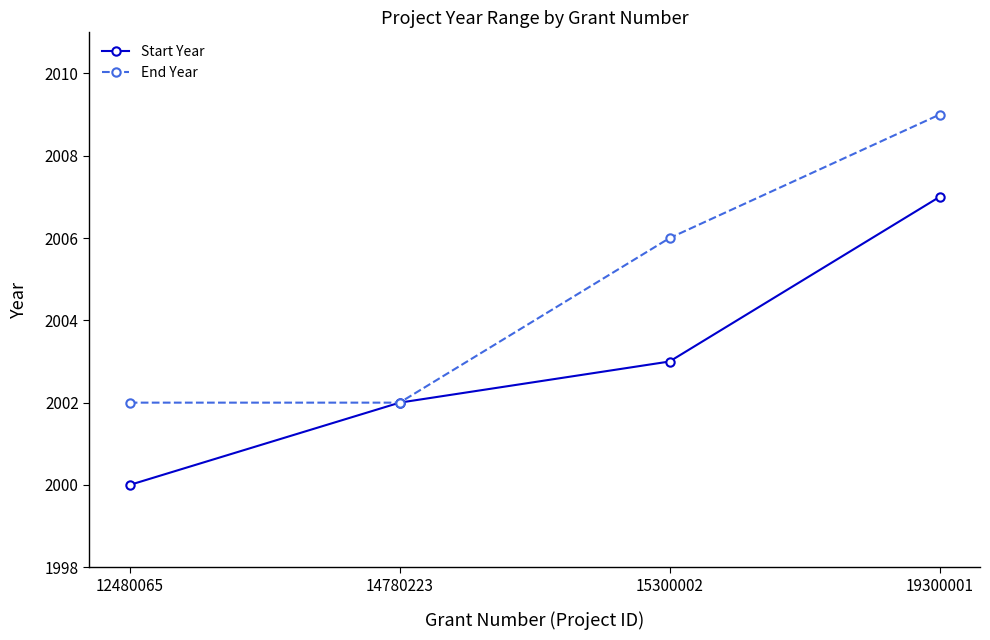

How many distinct data groups are displayed?

2